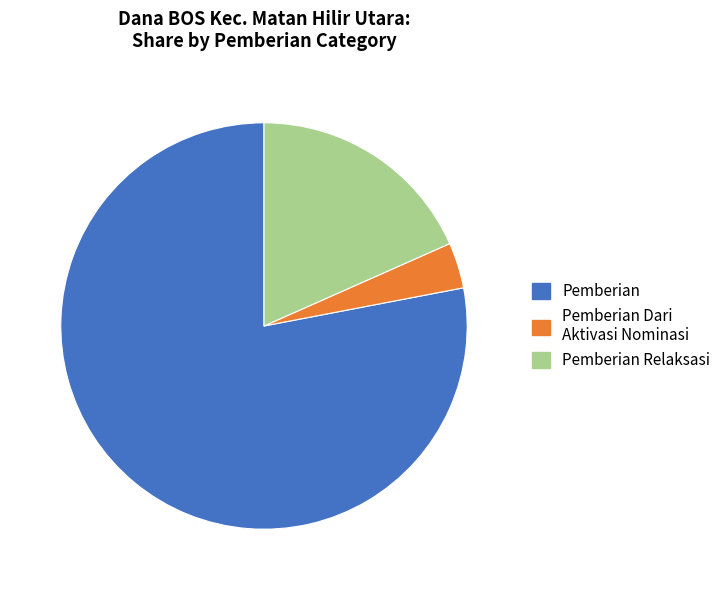

True or false: Pemberian Relaksasi accounts for 10% of the total.

False